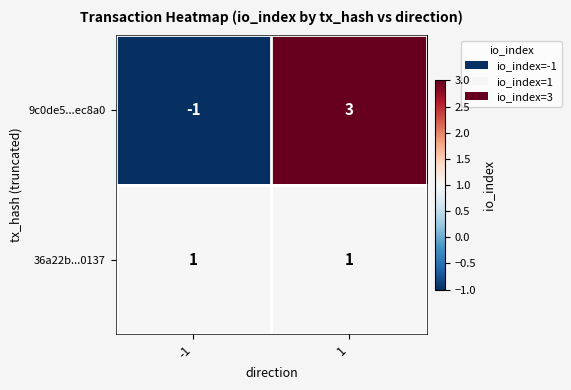

Reading left to right, list all the values displayed in this chart.

9c0de5...ec8a0: -1	3
36a22b...0137: 1	1